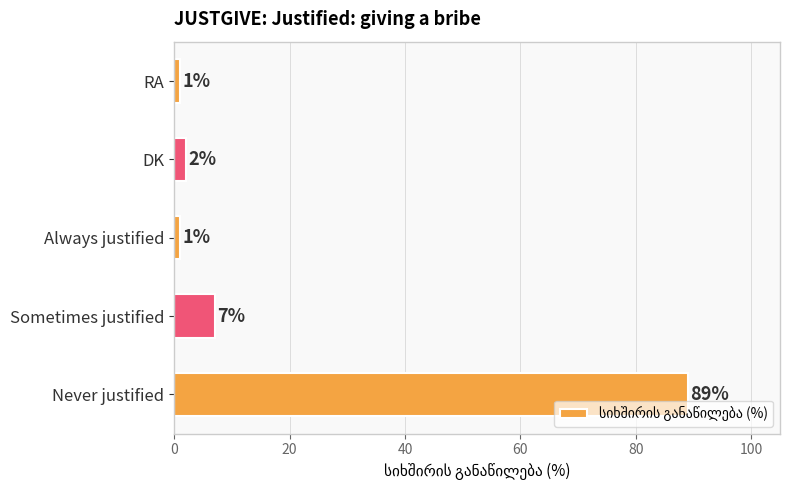

How many data points does each series have?

5